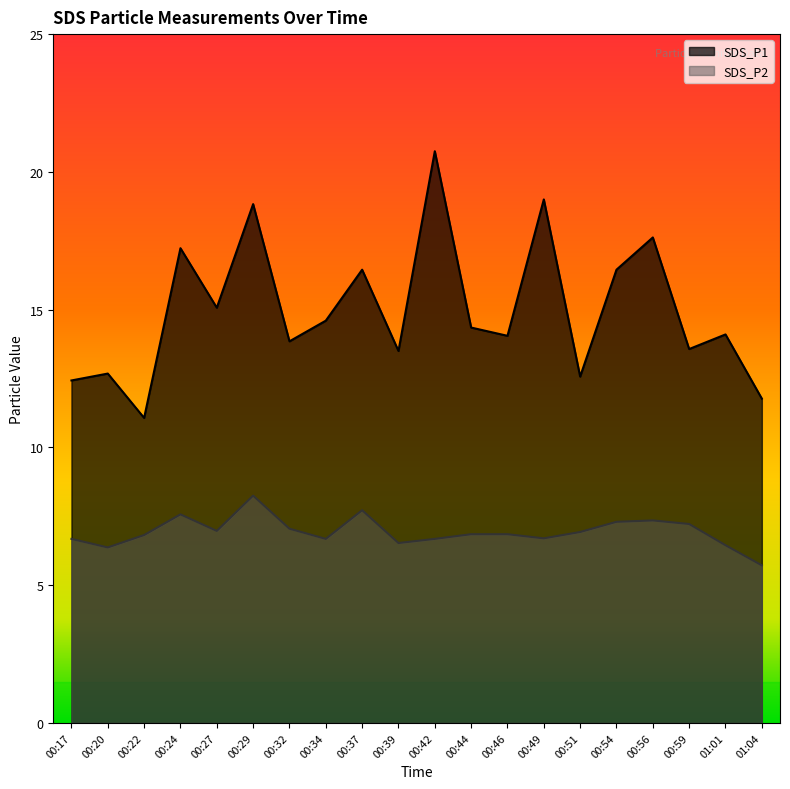

What value does the SDS_P1 series have at 00:42?

20.8